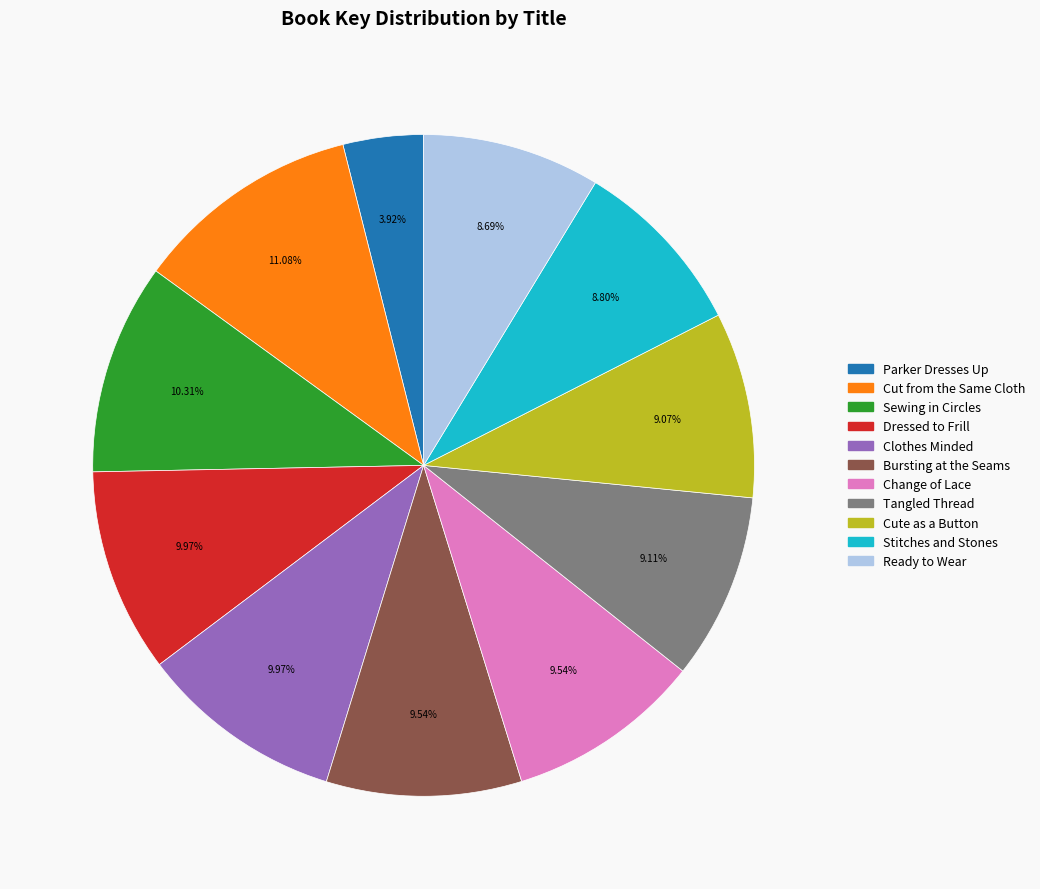

What percentage is NOT represented by Sewing in Circles?

89.7%